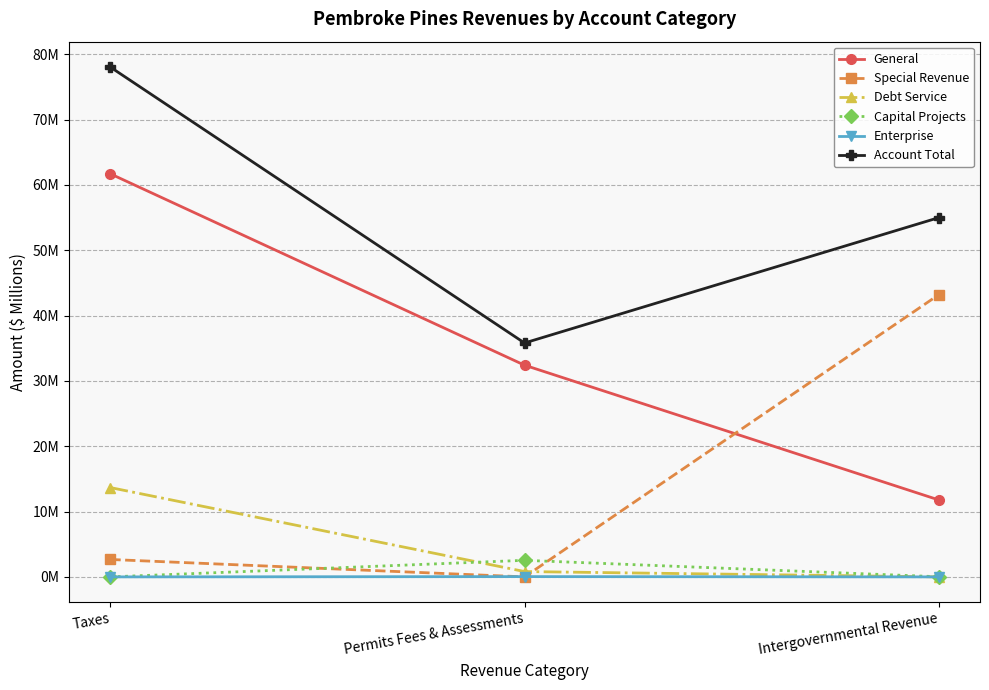

What is the difference between the second highest and minimum values in the Debt Service series?

0.8